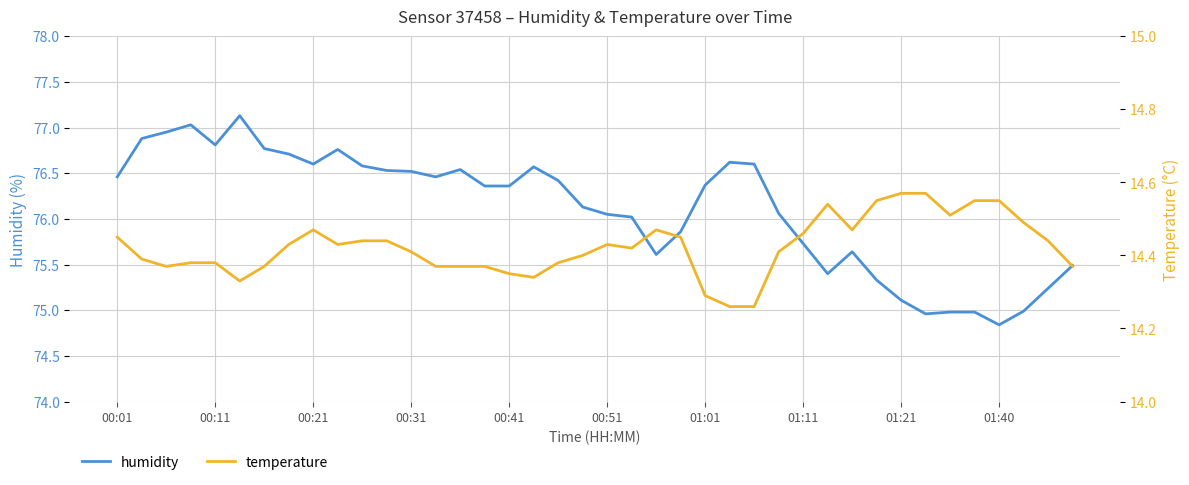

At which label does humidity reach its minimum?

01:40